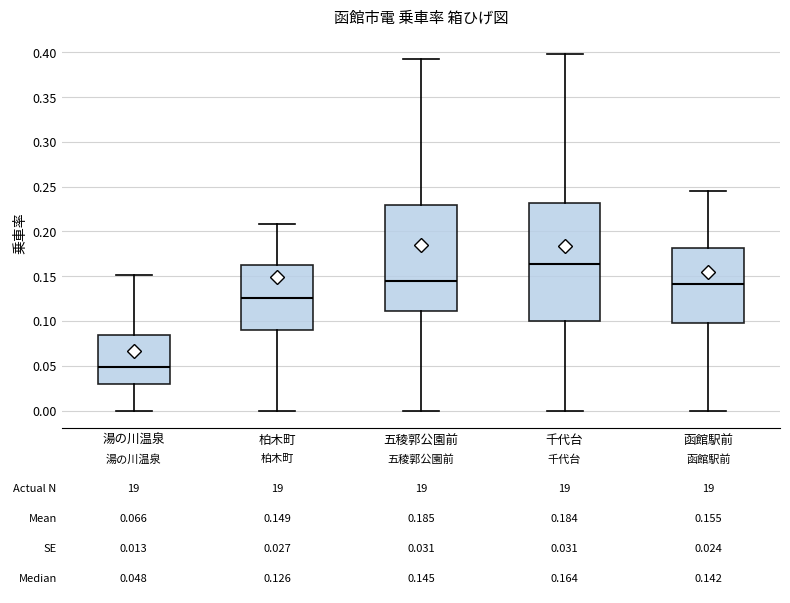

Comparing the boxes themselves (not the whiskers), which one is the tallest?

千代台